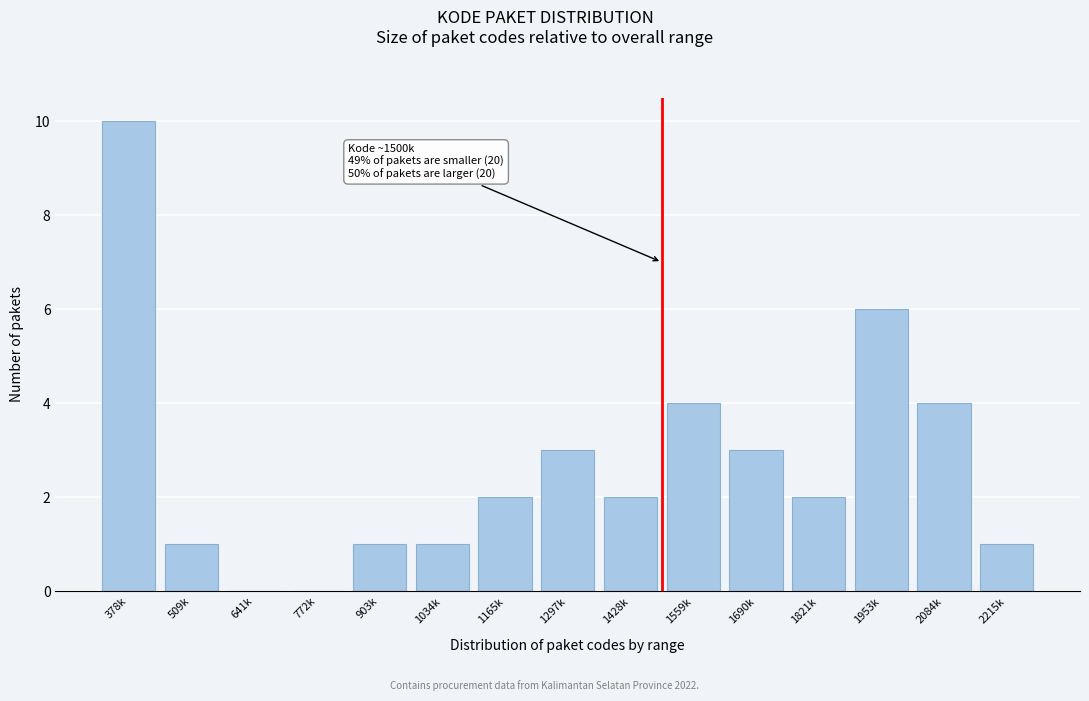

Reading left to right, list all the values displayed in this chart.

378k=10	509k=1	641k=0	772k=0	903k=1	1034k=1	1165k=2	1297k=3	1428k=2	1559k=4	1690k=3	1821k=2	1953k=6	2084k=4	2215k=1